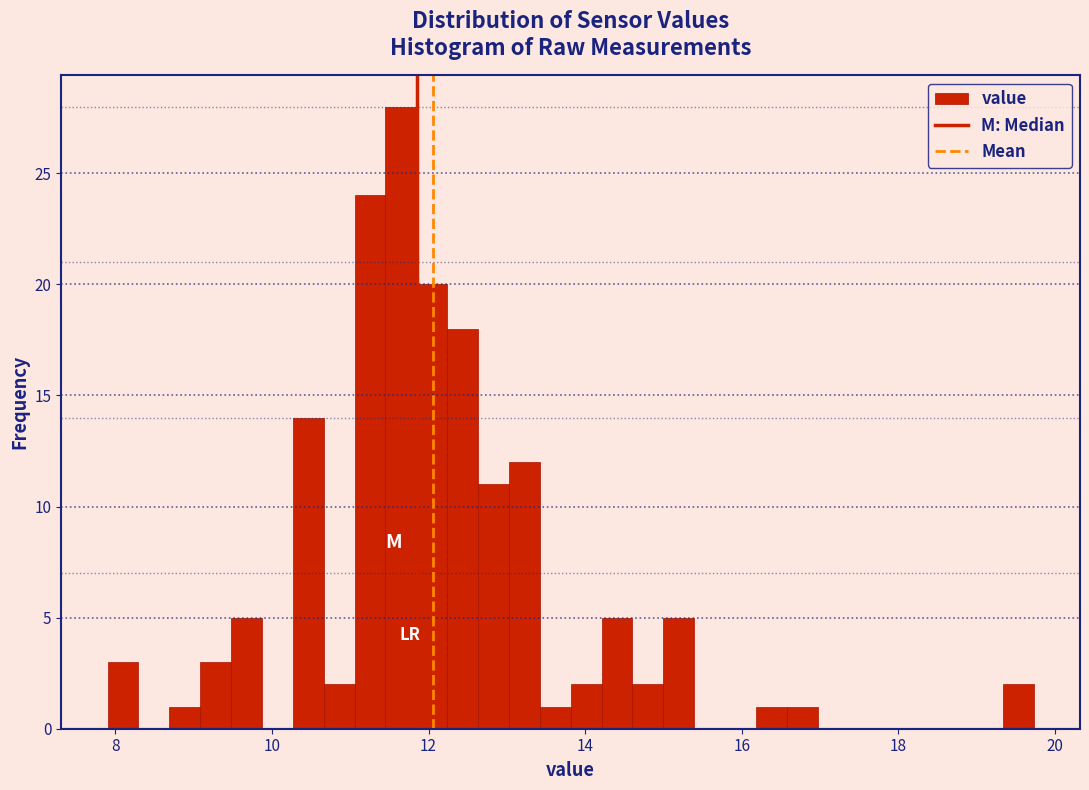

Read against the x-axis, roughly where is the centre of the tallest bar?

11.6